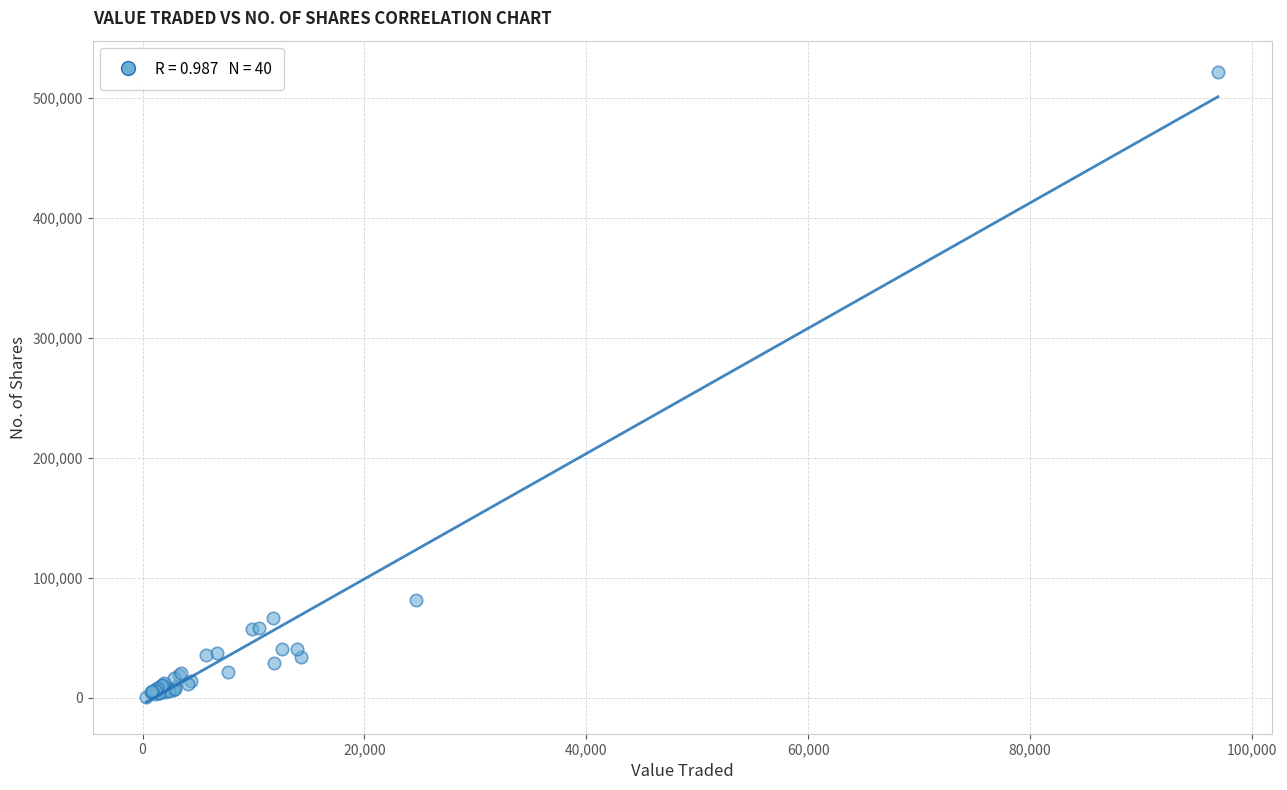

What Y value in the scatter plot is closest to 261153?

81893